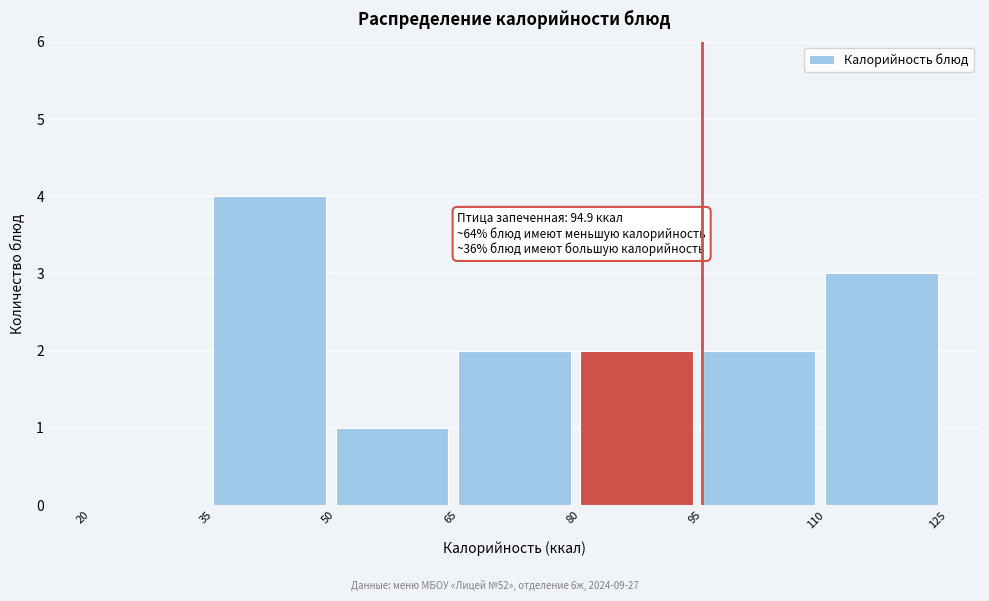

Which range on the x-axis has the tallest bar?

35 to 50